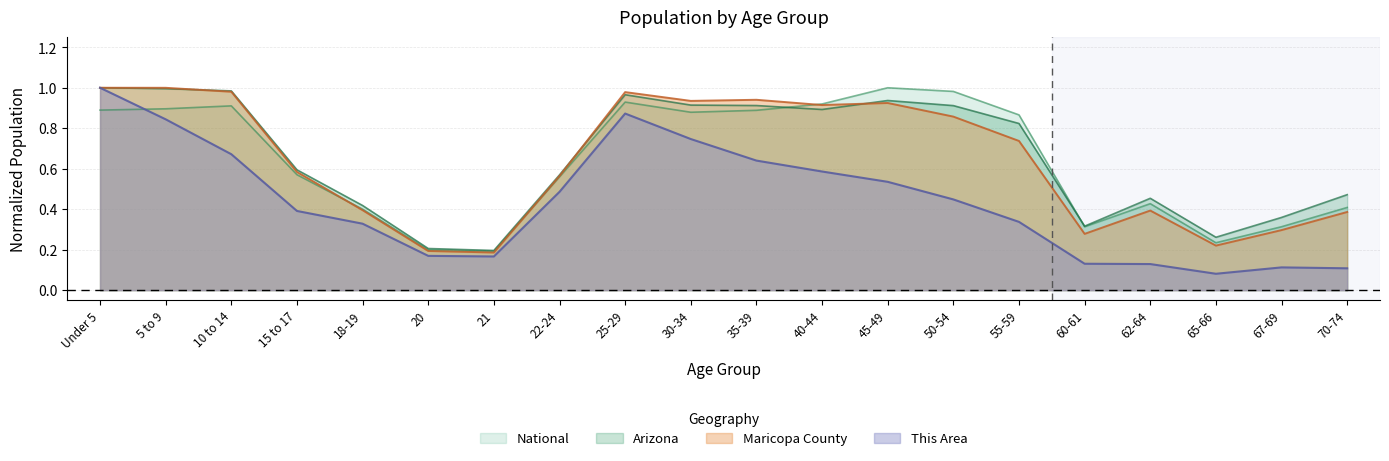

What is the value of the National point at the 7th from the left?

0.2